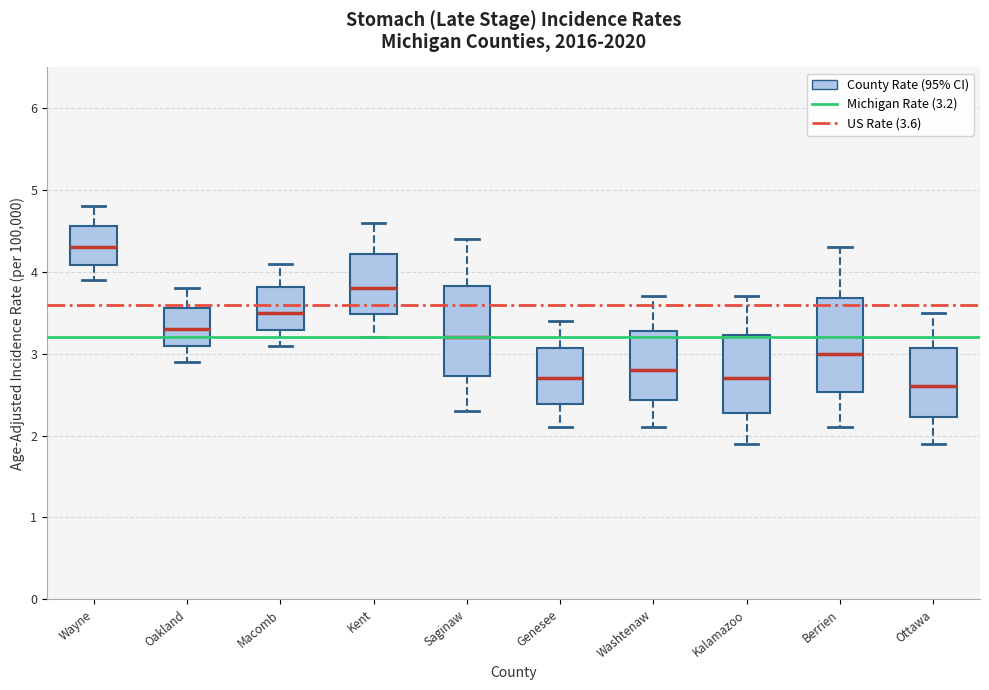

Where does the median line of the box for Oakland sit on the y-axis? The values are not printed on the chart, so give them approximately, as read against the axis.

3.3